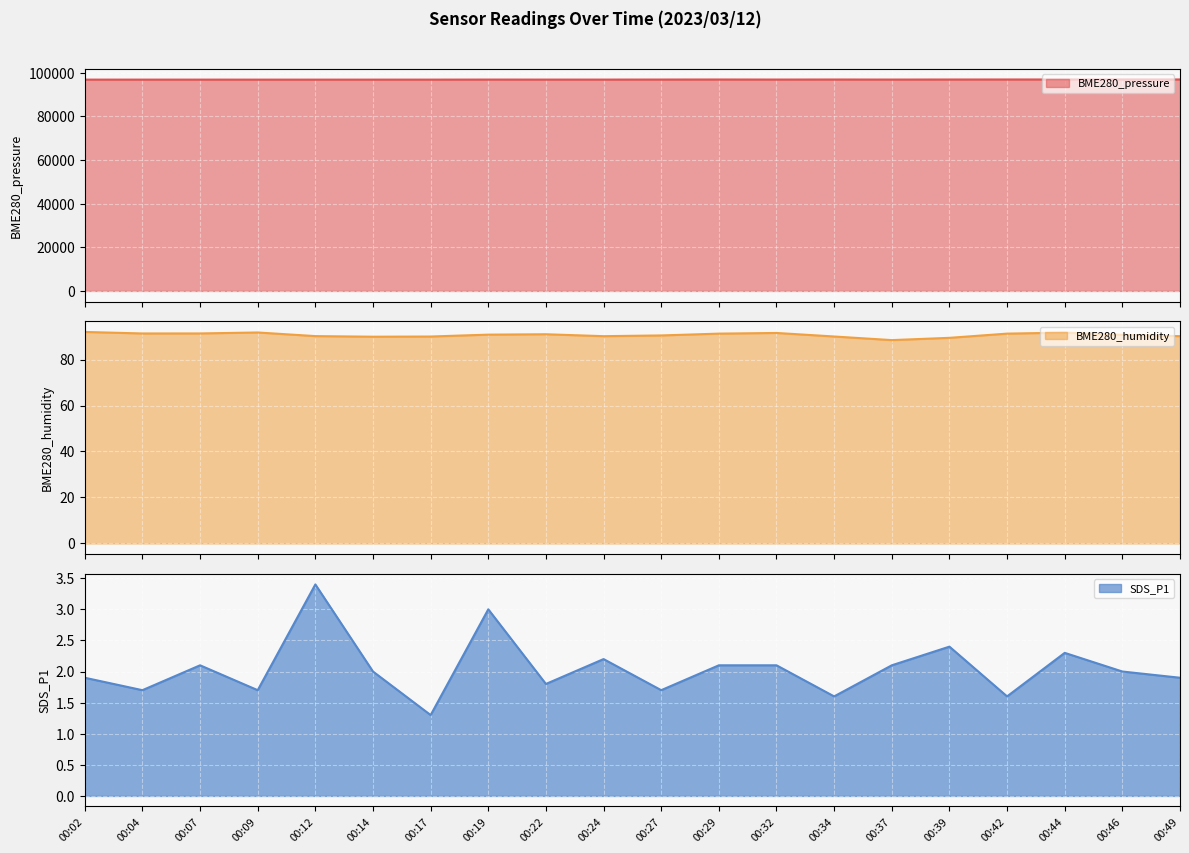

Which series has the largest range (max minus min)?

BME280_pressure